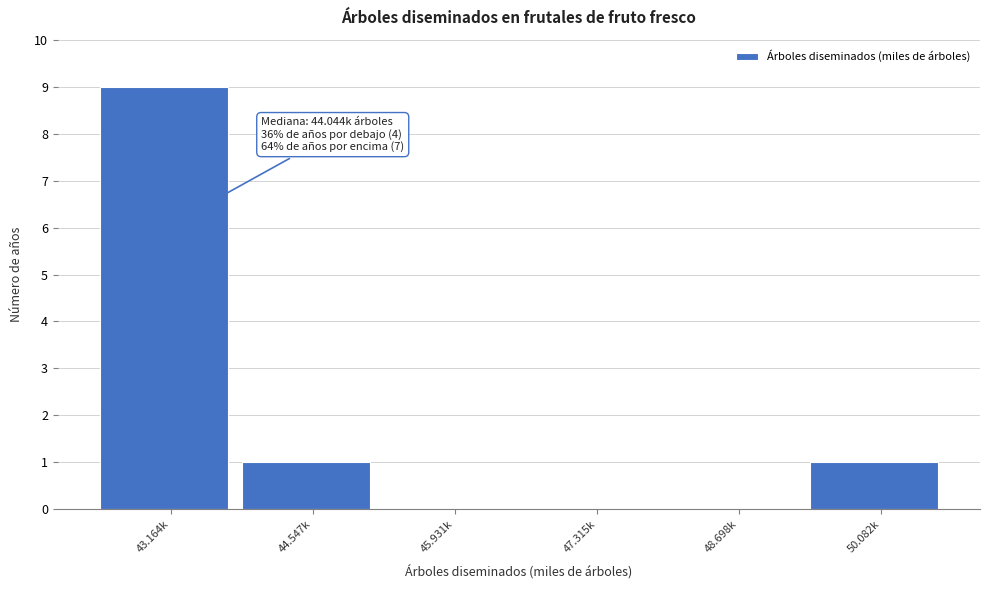

Reading right to left, transcribe all the data shown in this chart.

50.082k=1	48.698k=0	47.315k=0	45.931k=0	44.547k=1	43.164k=9